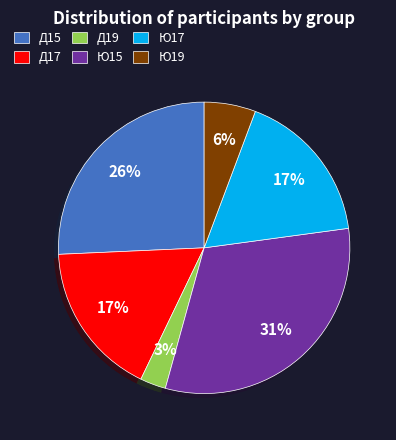

What is the smallest slice in the pie chart?

Д19